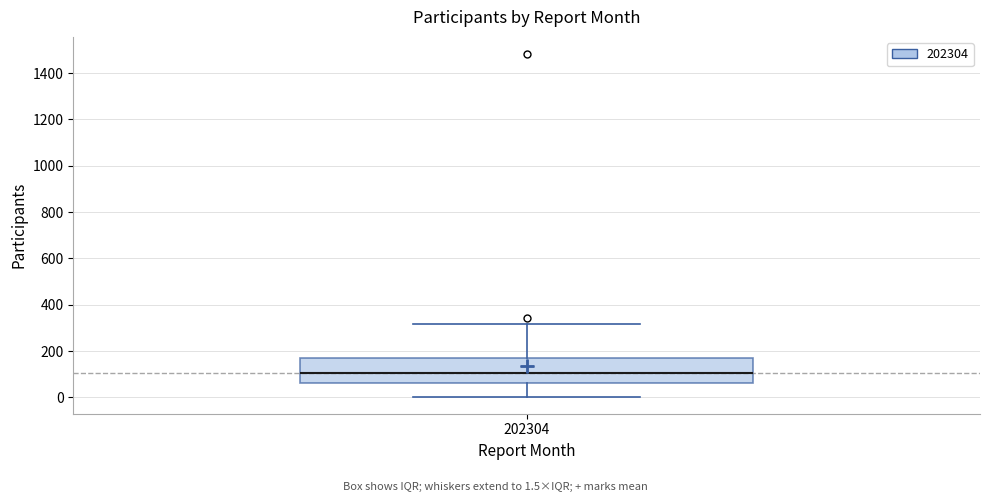

Transcribe this box plot: give where the median line is, the range the box spans, and where the two whiskers end, as read against the y-axis. The values are not printed on the chart, so give them approximately, as read against the axis.

median 100, box 60 to 180, whiskers 0 to 320